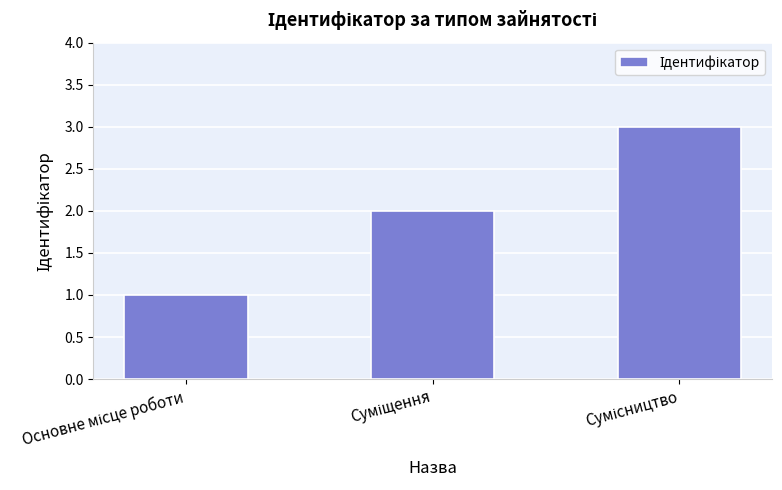

What is the greatest value displayed?

3